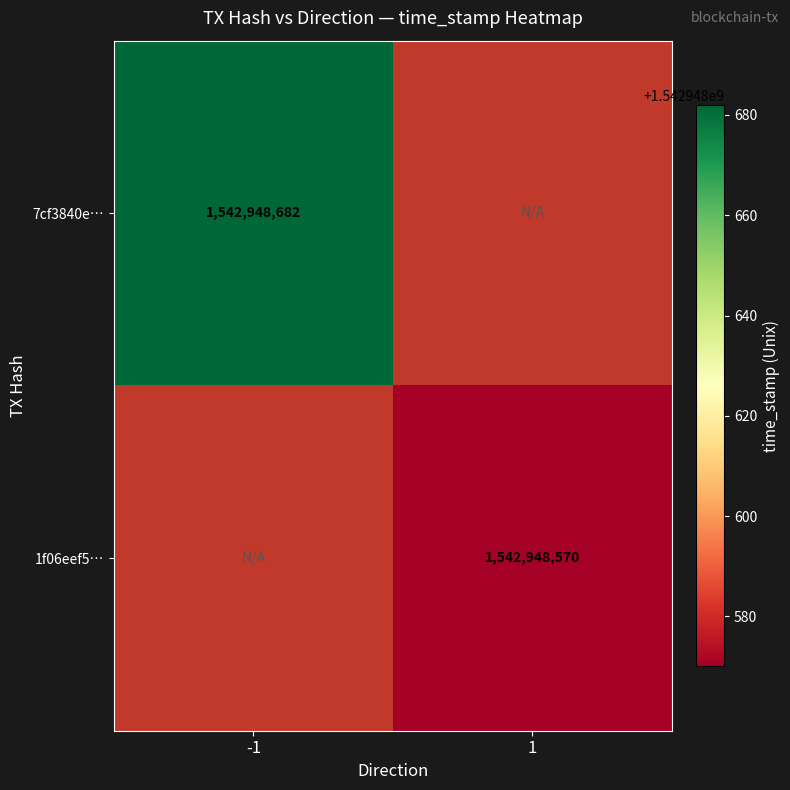

What is the maximum value for 7cf3840ea105f384dc4a2e516ba5e230643aa0b?

1542948682